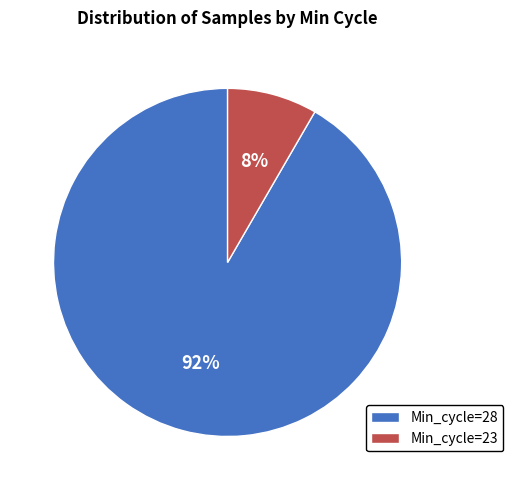

To the nearest percent, what is the average slice percentage?

50%